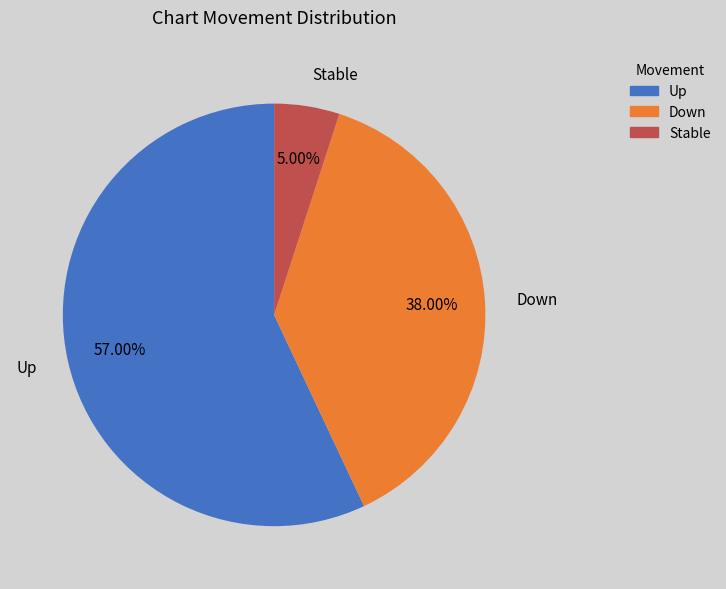

Which slice represents more than half of the pie?

Up